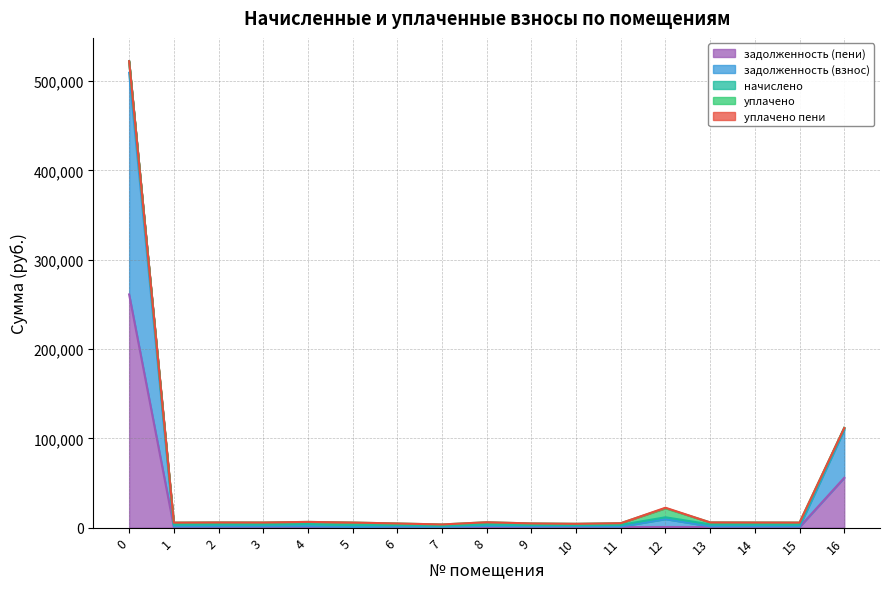

Is the value of уплачено пени at 11 greater than the value of задолженность (пени) at 2?

No